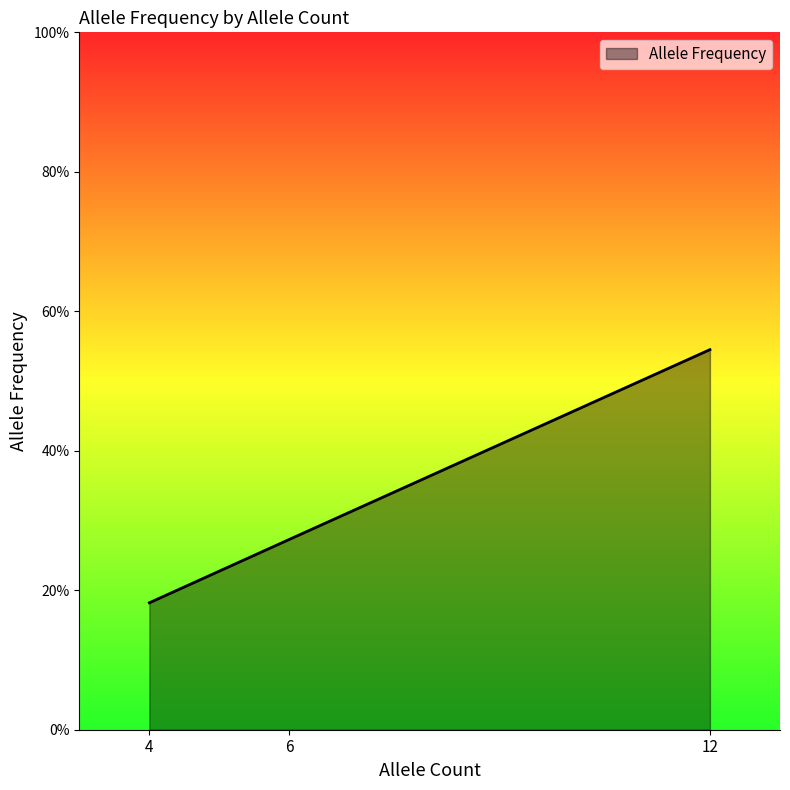

Is this an area chart (filled region under the line)?

Yes